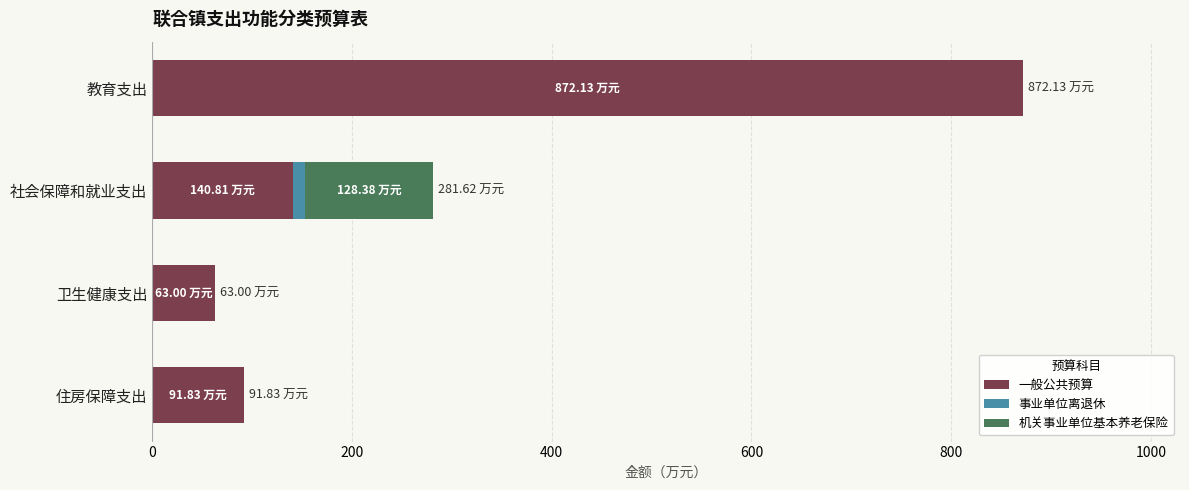

At which category is the sum across all series the highest?

教育支出